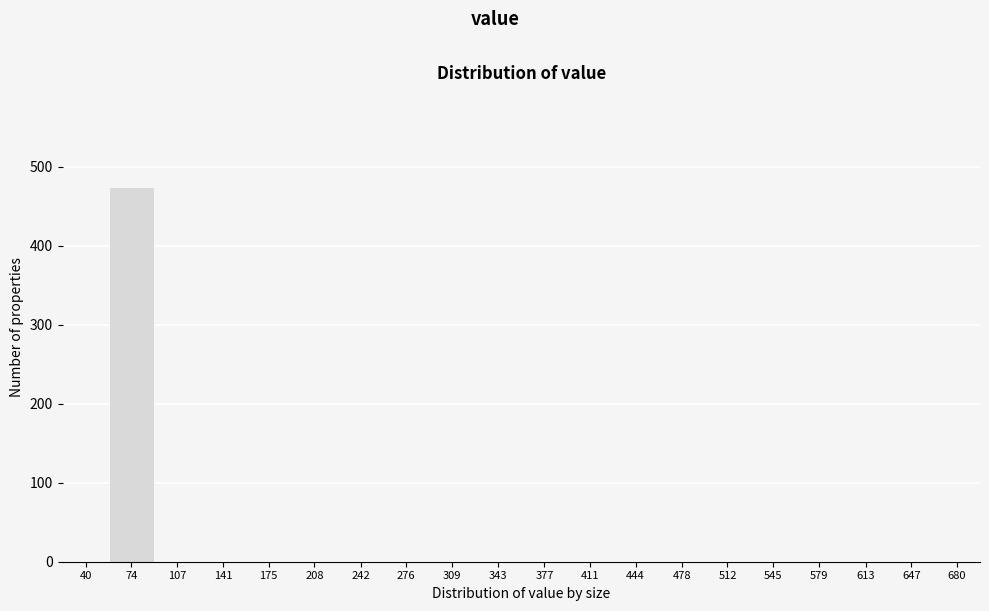

Reading left to right, list all the values displayed in this chart.

40=0	74=475	107=0	141=0	175=0	208=0	242=0	276=0	309=0	343=0	377=0	411=0	444=0	478=0	512=0	545=0	579=0	613=0	647=0	680=0